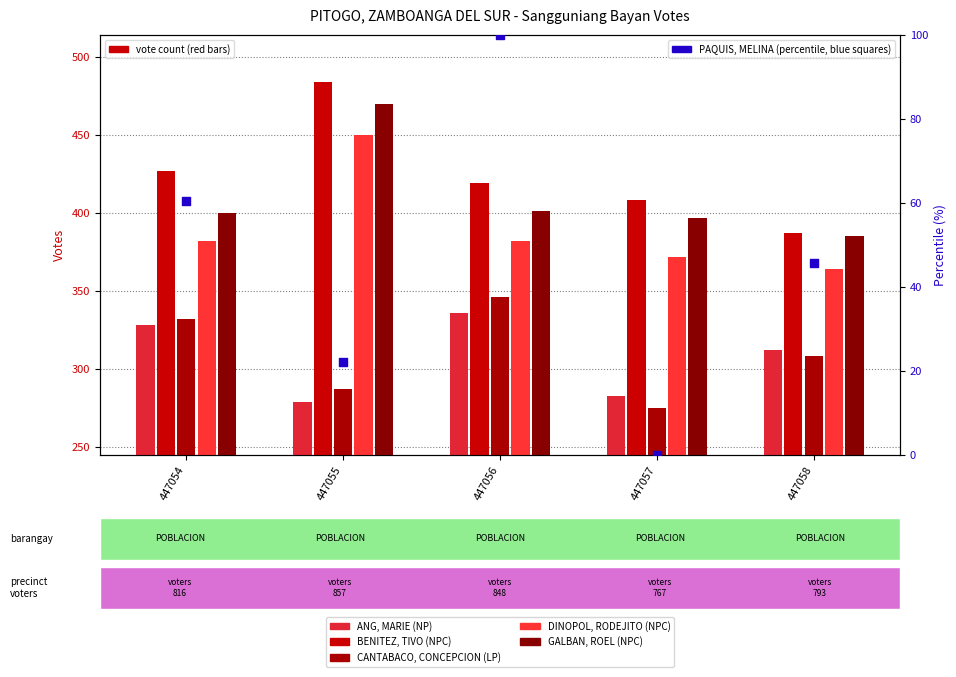

Which series reaches the maximum Y coordinate?

BENITEZ, TIVO (NPC)